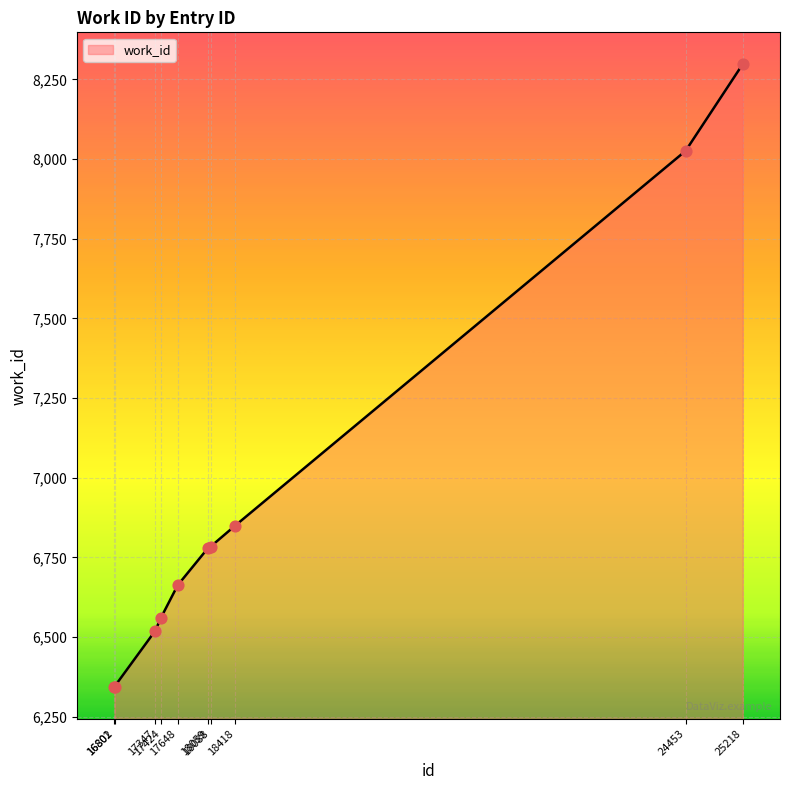

What is the change in value from 16802 to 25218?

+1953